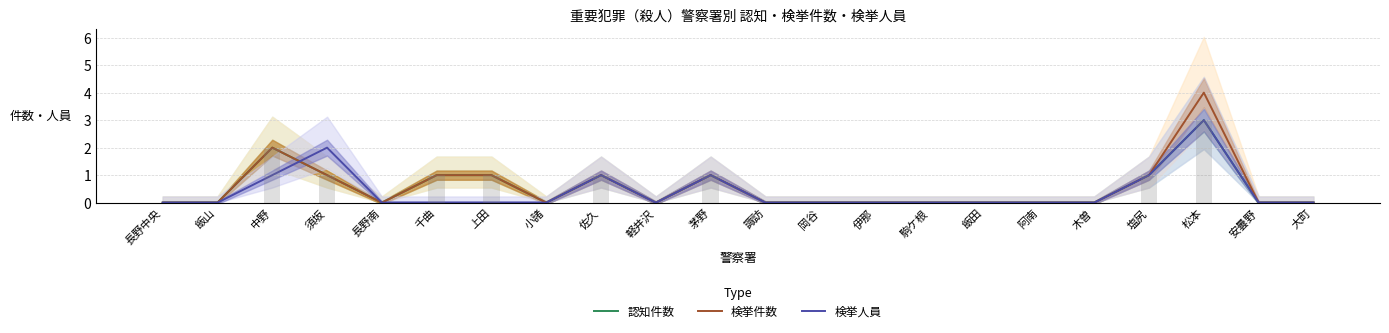

Reading left to right, extract all data points from this chart.

認知件数: 長野中央=0	飯山=0	中野=2	須坂=1	長野南=0	千曲=1	上田=1	小諸=0	佐久=1	軽井沢=0	茅野=1	諏訪=0	岡谷=0	伊那=0	駒ケ根=0	飯田=0	阿南=0	木曽=0	塩尻=1	松本=3	安曇野=0	大町=0
検挙件数: 長野中央=0	飯山=0	中野=2	須坂=1	長野南=0	千曲=1	上田=1	小諸=0	佐久=1	軽井沢=0	茅野=1	諏訪=0	岡谷=0	伊那=0	駒ケ根=0	飯田=0	阿南=0	木曽=0	塩尻=1	松本=4	安曇野=0	大町=0
検挙人員: 長野中央=0	飯山=0	中野=1	須坂=2	長野南=0	千曲=0	上田=0	小諸=0	佐久=1	軽井沢=0	茅野=1	諏訪=0	岡谷=0	伊那=0	駒ケ根=0	飯田=0	阿南=0	木曽=0	塩尻=1	松本=3	安曇野=0	大町=0